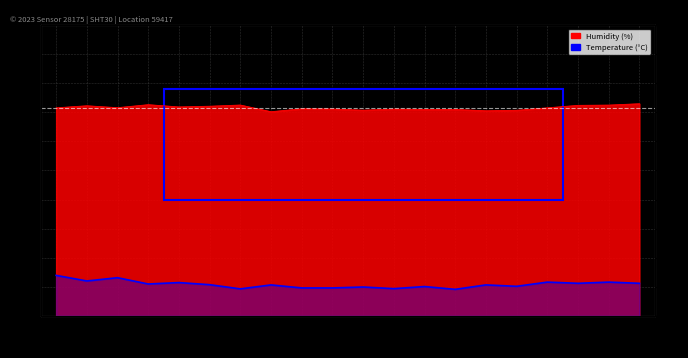

How many values in the temperature series are below 10?

6